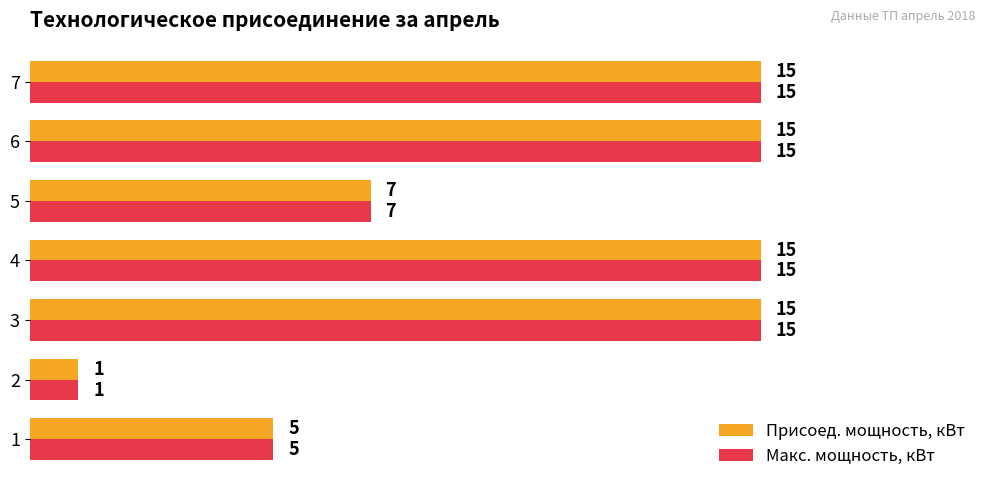

True or false: Присоед. мощность, кВт has a value of 15 at 7.

True